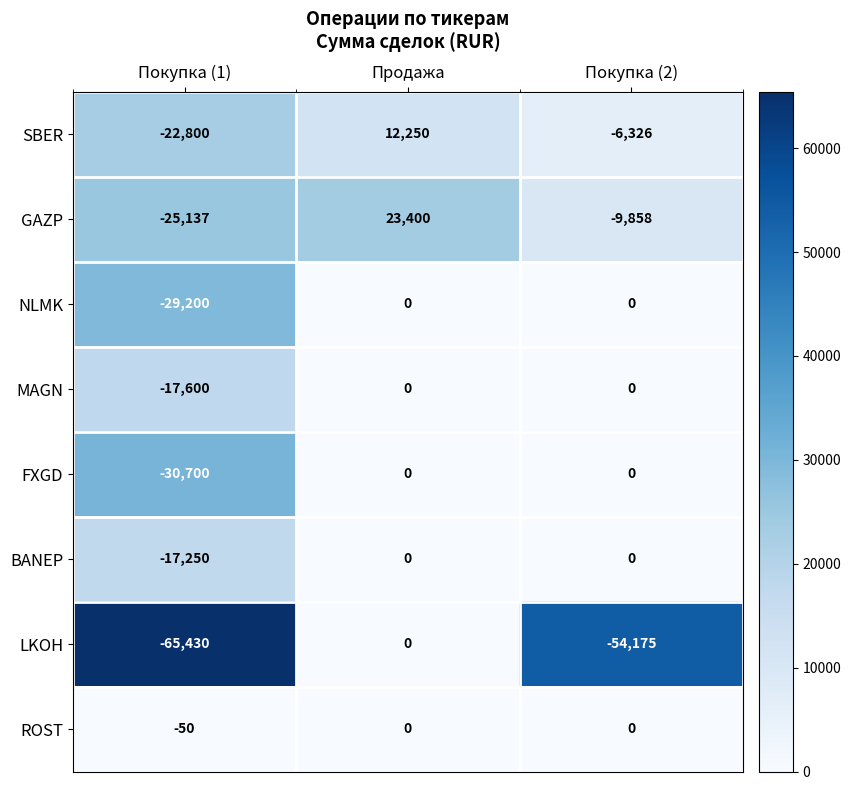

Which category has the lowest value across all series?

Покупка (1)